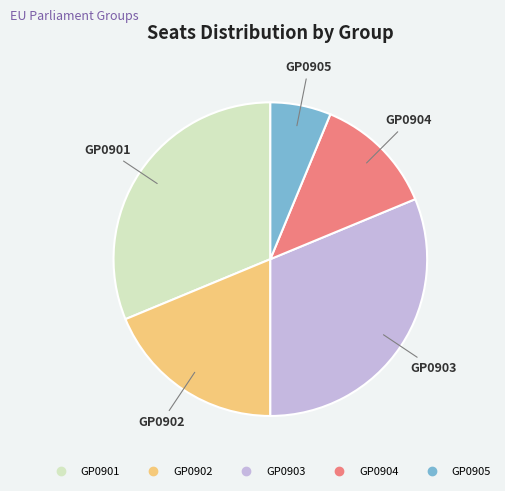

What is the smallest slice in the pie chart?

GP0905